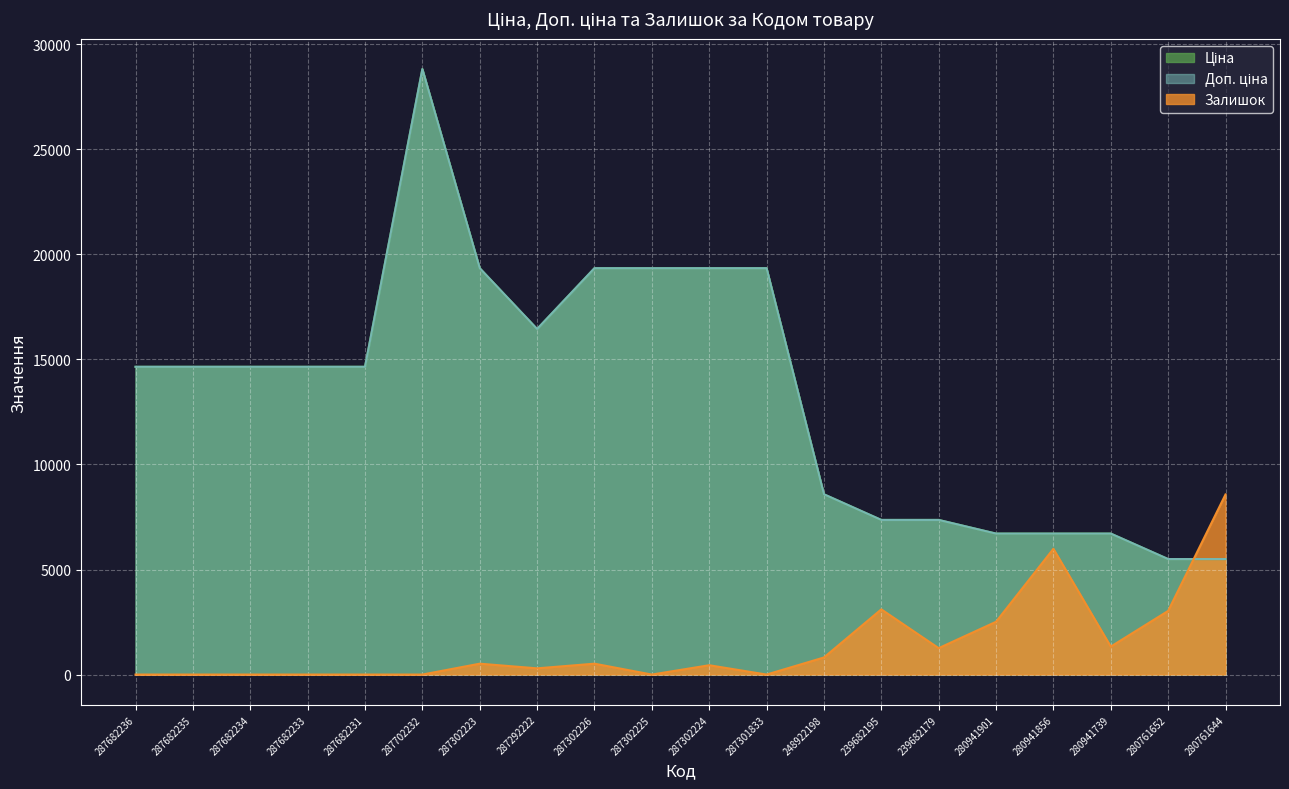

How many data points in Ціна are less than 14649?

8